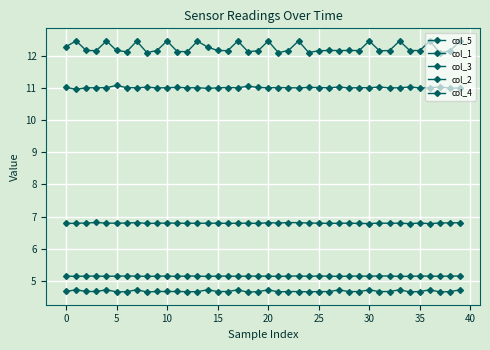

Count the number of categories in the chart.

40